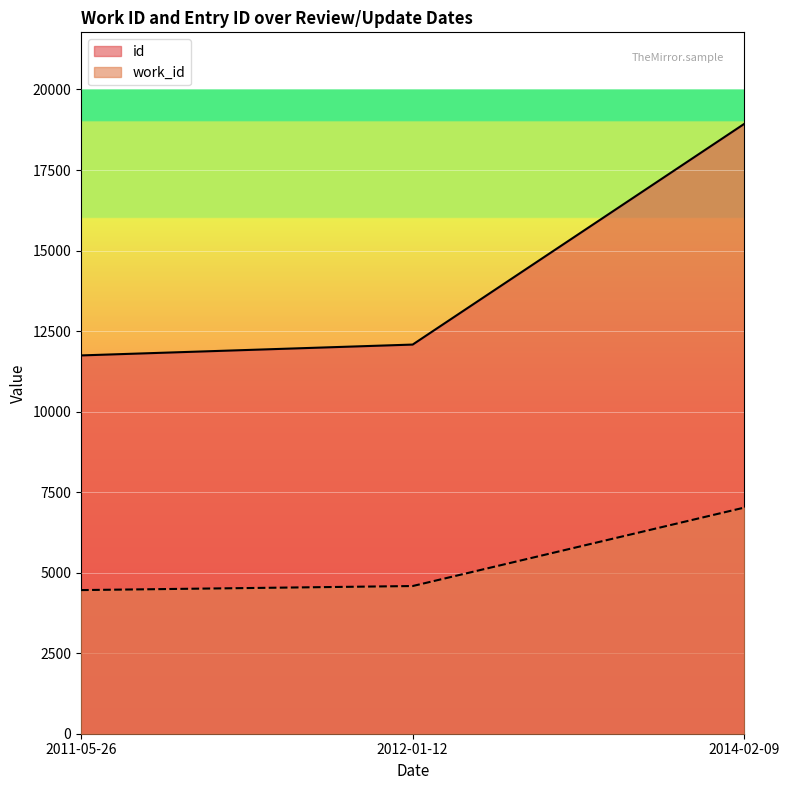

What is the sum of the id values at 2012-01-12 and 2014-02-09?

31015